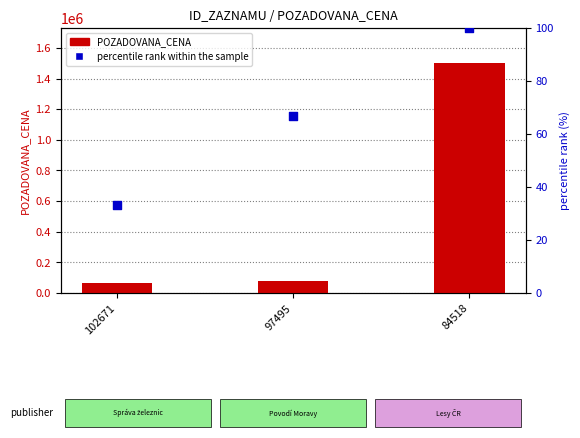

At which category is the sum across all series the highest?

84518